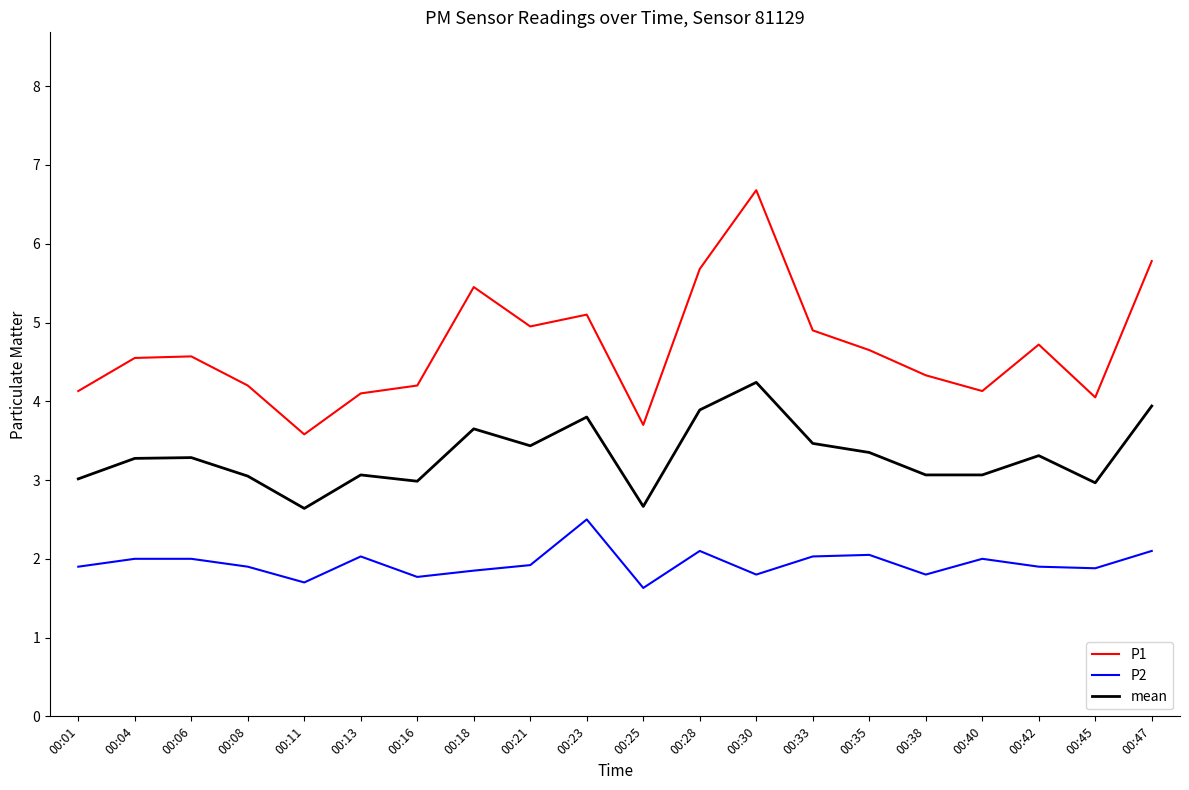

What is the smallest value displayed?

1.6